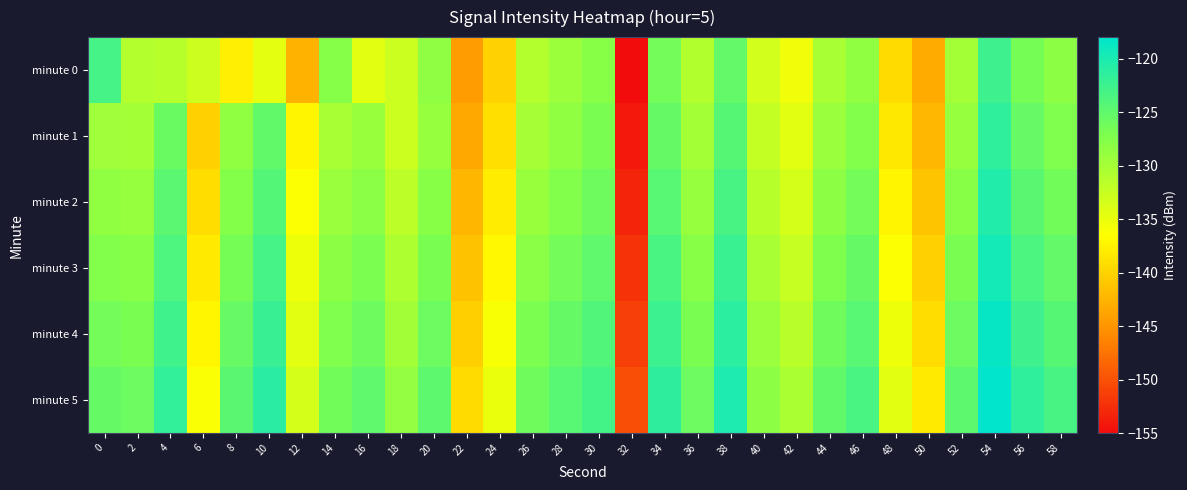

Which series has the largest total across all categories?

minute 5